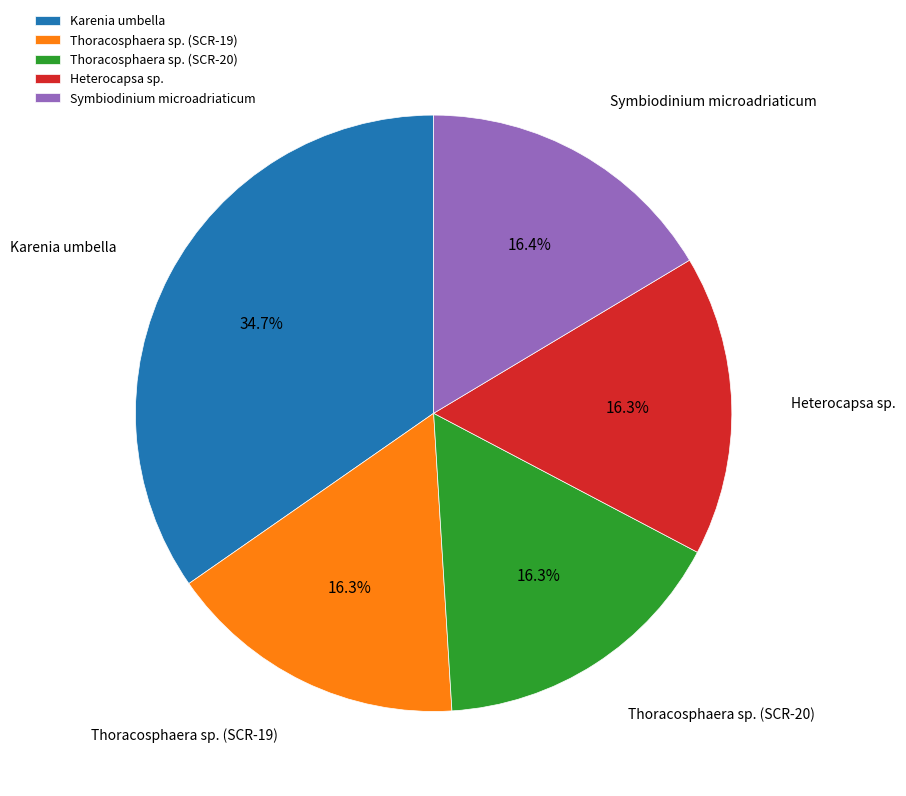

What is the ratio of the value at Thoracosphaera sp. (SCR-19) to the value at Heterocapsa sp.?

1.0